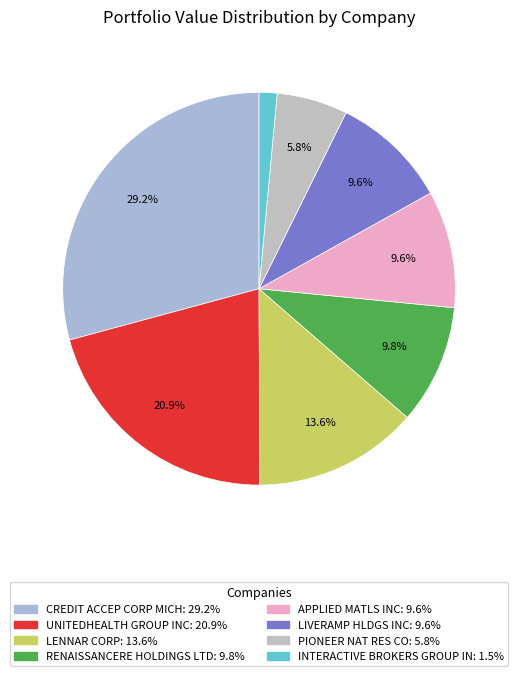

To the nearest percent, what is the average slice percentage?

12%